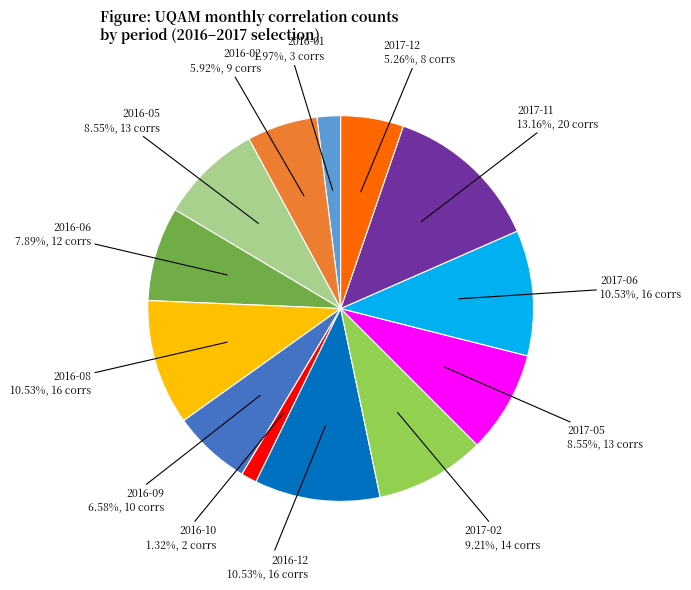

Does any single category account for the majority?

No